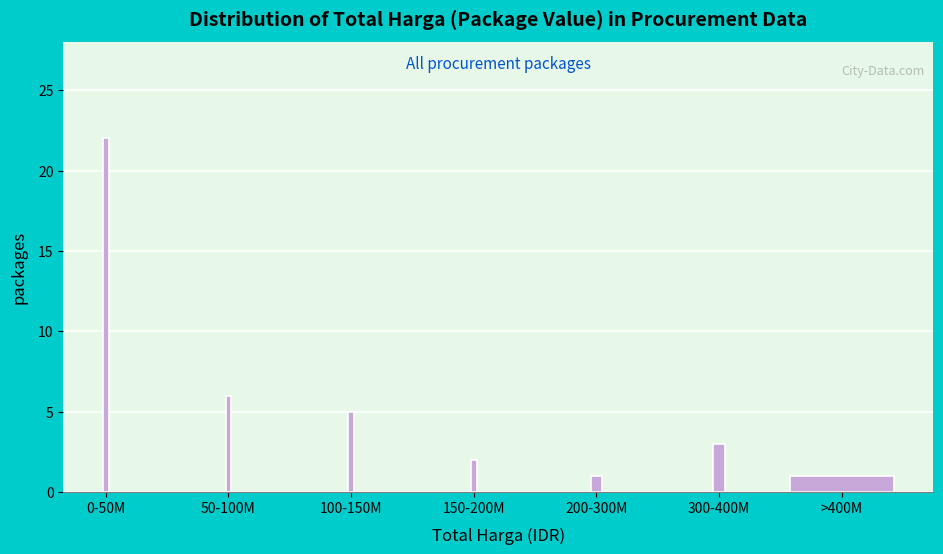

Reading left to right, list all the values displayed in this chart.

22	6	5	2	1	3	1